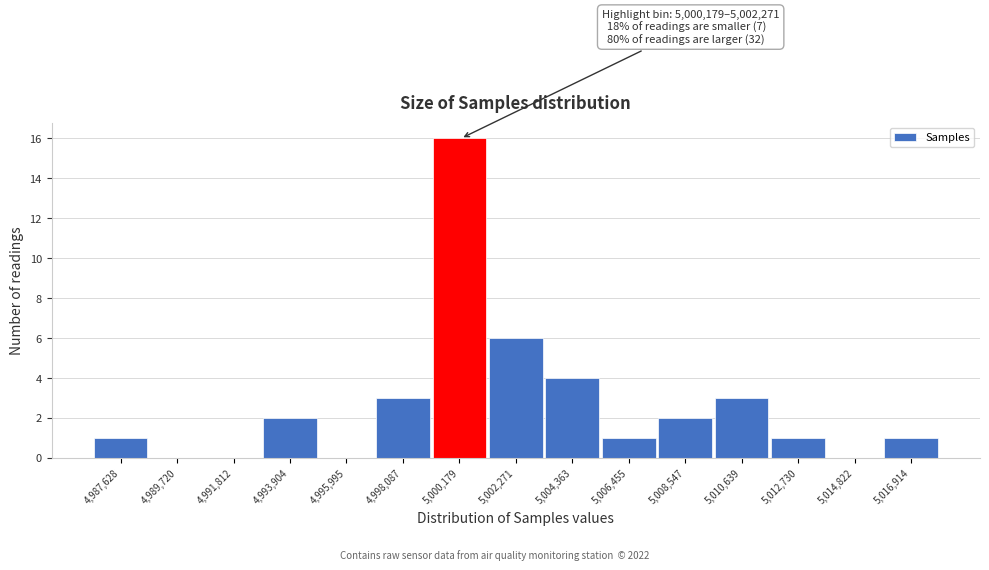

Reading left to right, transcribe all the data shown in this chart.

4,987,628=1	4,989,720=0	4,991,812=0	4,993,904=2	4,995,995=0	4,998,087=3	5,000,179=16	5,002,271=6	5,004,363=4	5,006,455=1	5,008,547=2	5,010,639=3	5,012,730=1	5,014,822=0	5,016,914=1